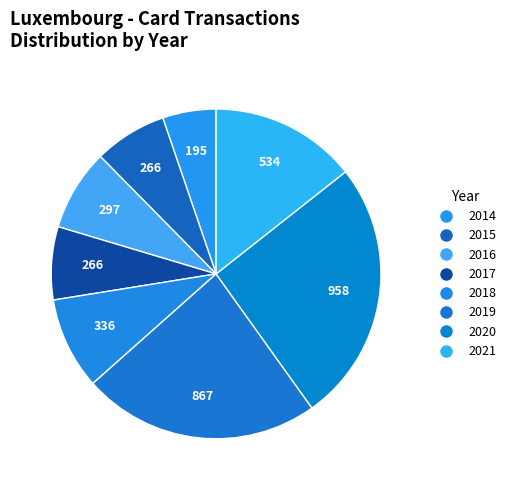

Which category has the biggest portion of the pie?

2020